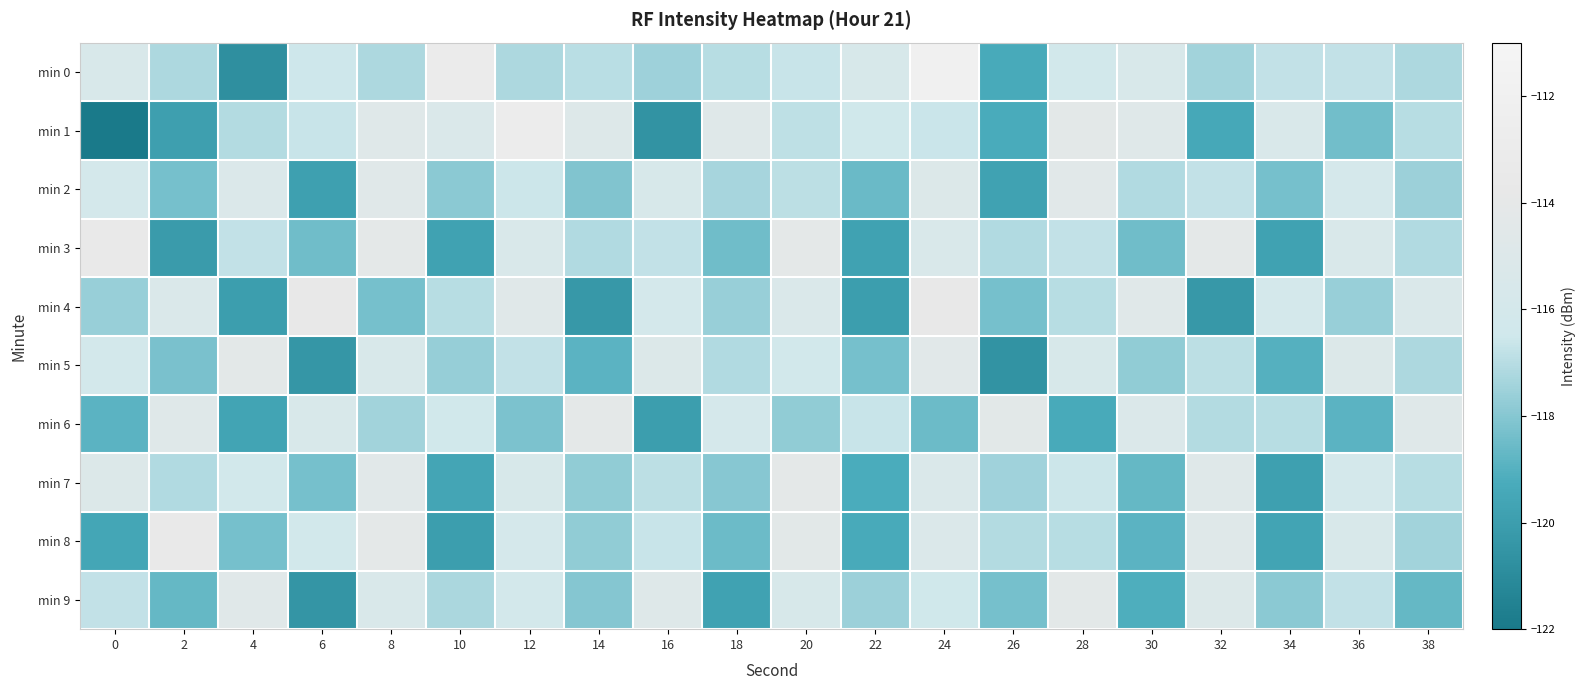

Rank the series at 28 from highest to lowest value.

min 9, min 1, min 2, min 5, min 0, min 7, min 3, min 8, min 4, min 6